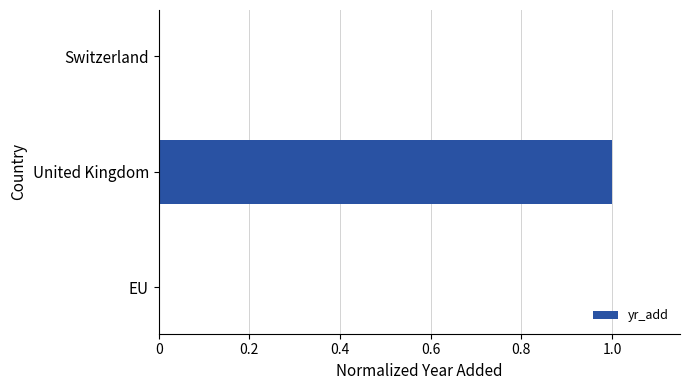

How many values are between 0 and 1?

3